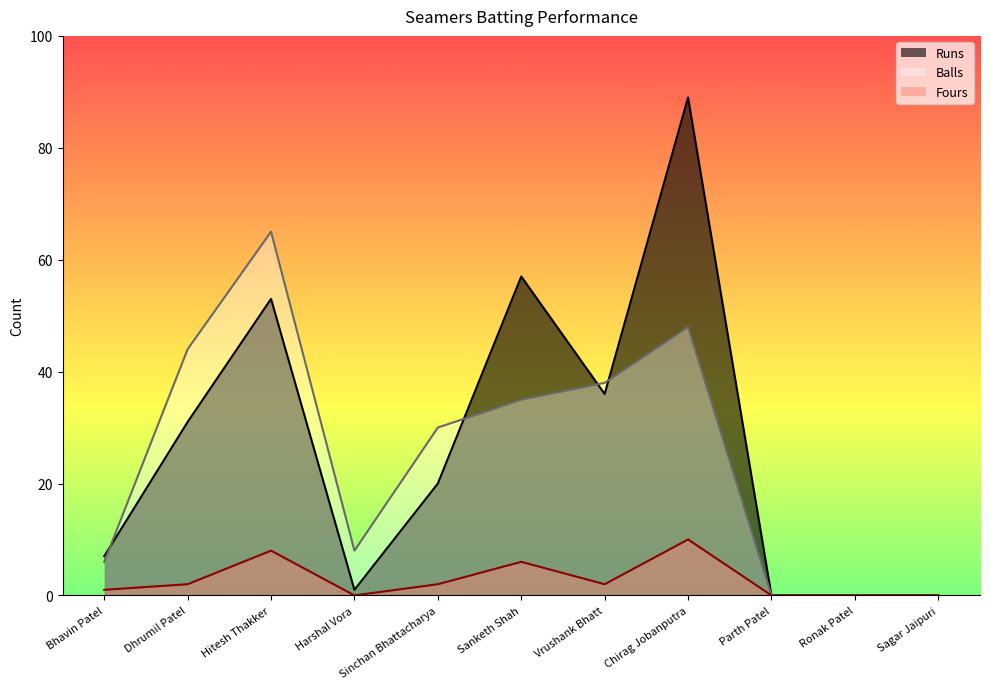

How many interior local peaks does the Runs series have?

3